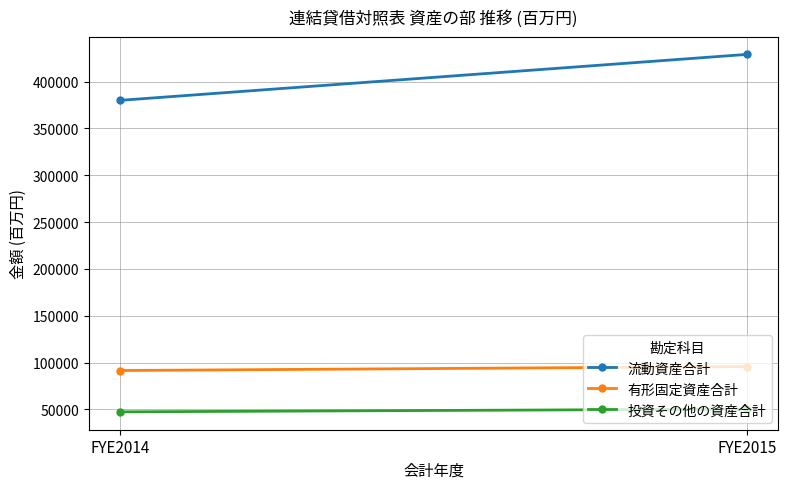

What is the difference between the maximum and minimum values in the 流動資産合計 series?

49074